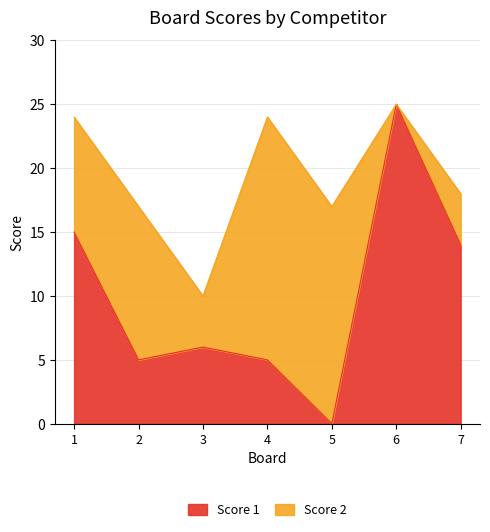

What is the ratio of the value at 1 to the value at 7?

1.1